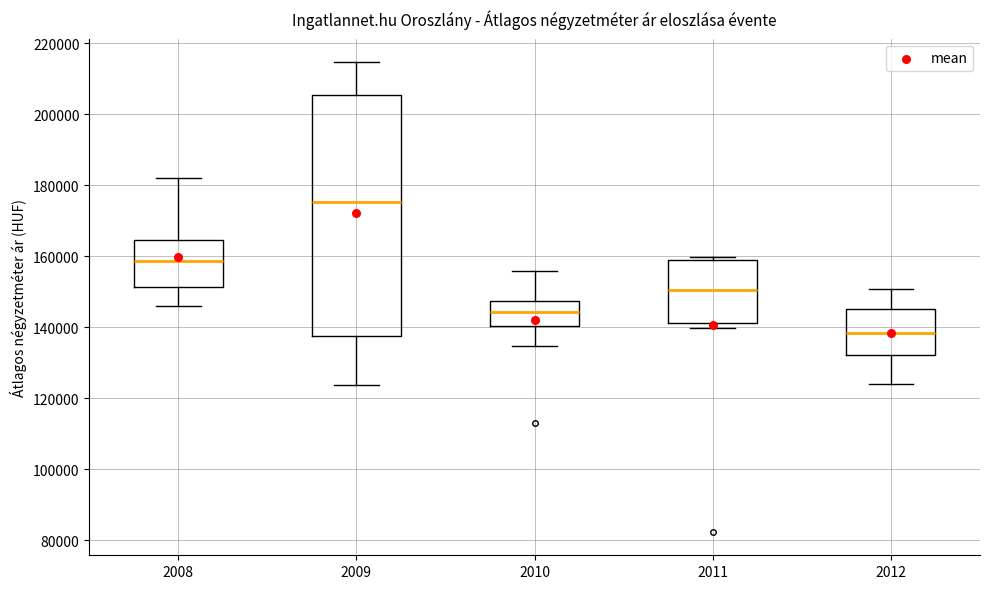

Which box has the highest median line?

2009